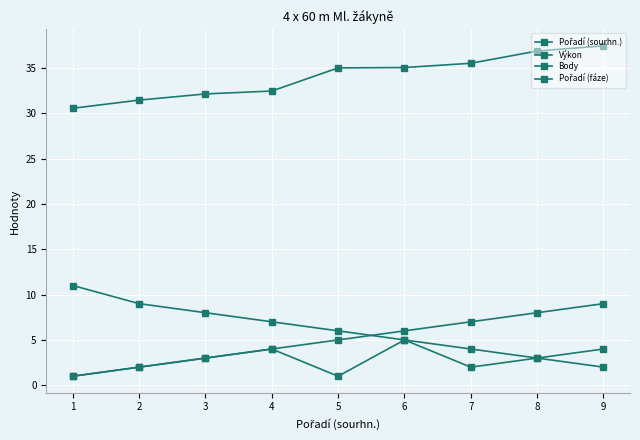

How many values in the Výkon series exceed 34?

5